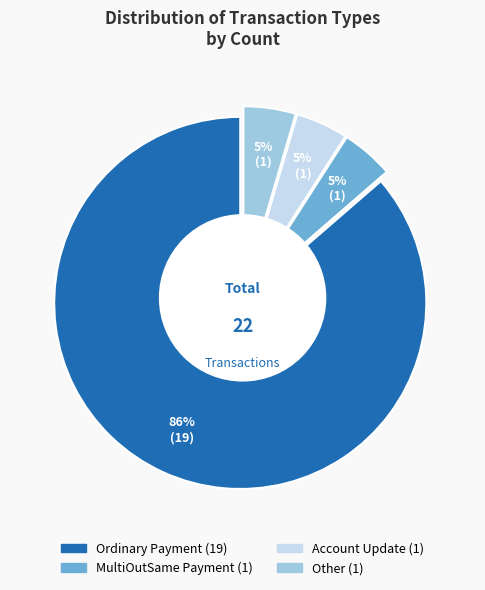

Which category has the smallest portion of the pie?

MultiOutSame Payment